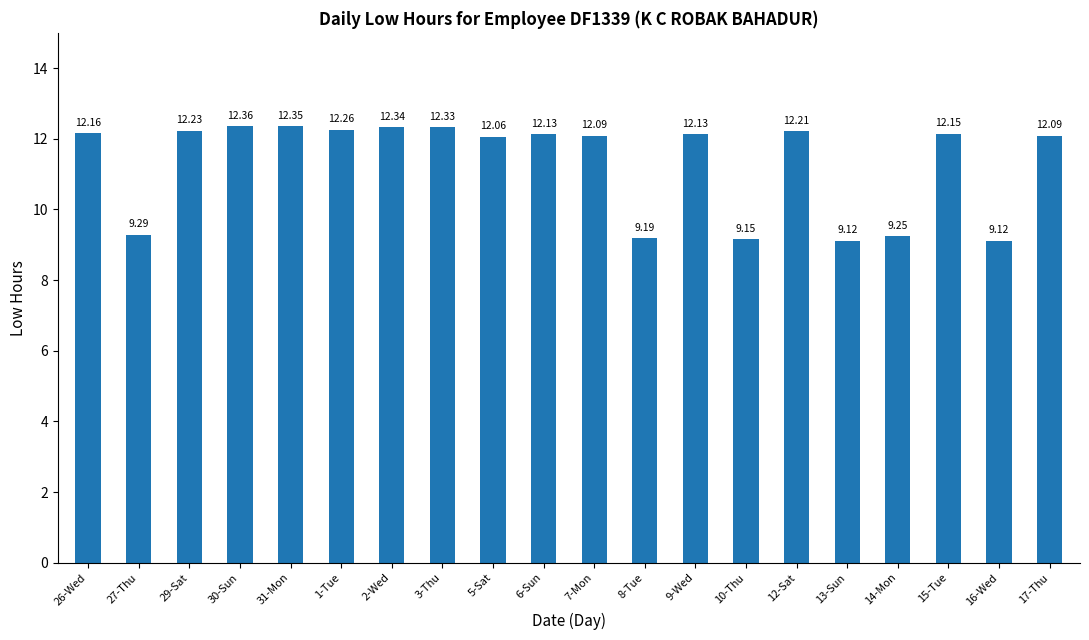

What is the ratio of the value at 14-Mon to the value at 30-Sun?

0.7